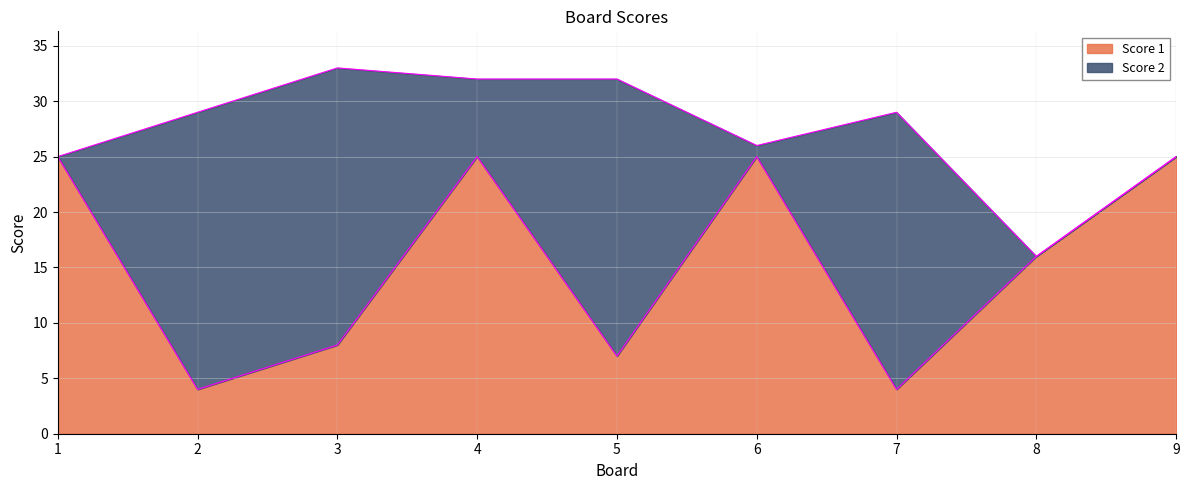

True or false: Score 1 has a value of 25 at 1.

True